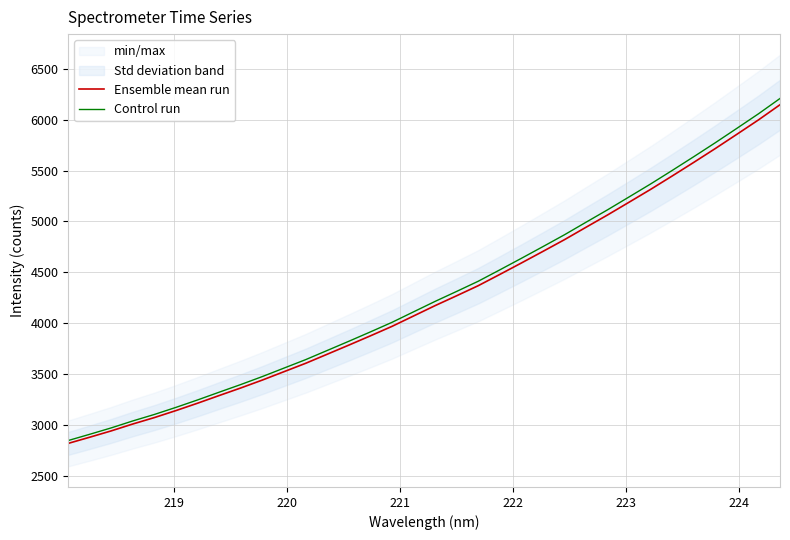

Which series has the widest spread of values?

Control run